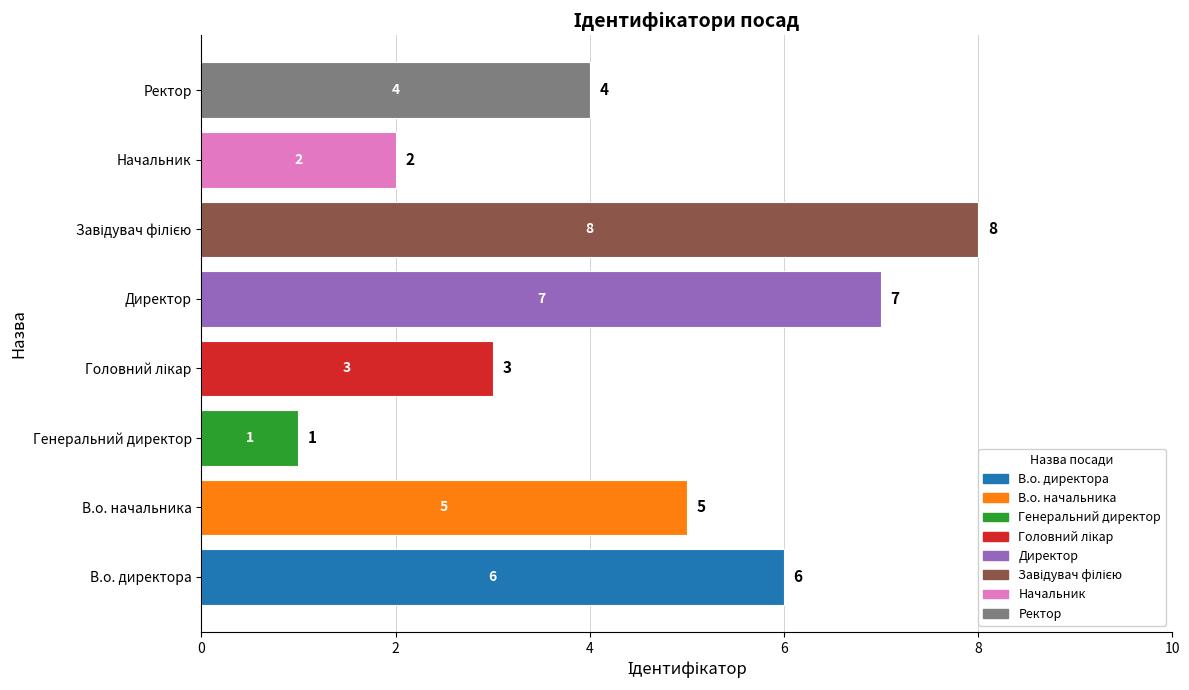

Reading bottom to top, transcribe all the data shown in this chart.

6	5	1	3	7	8	2	4